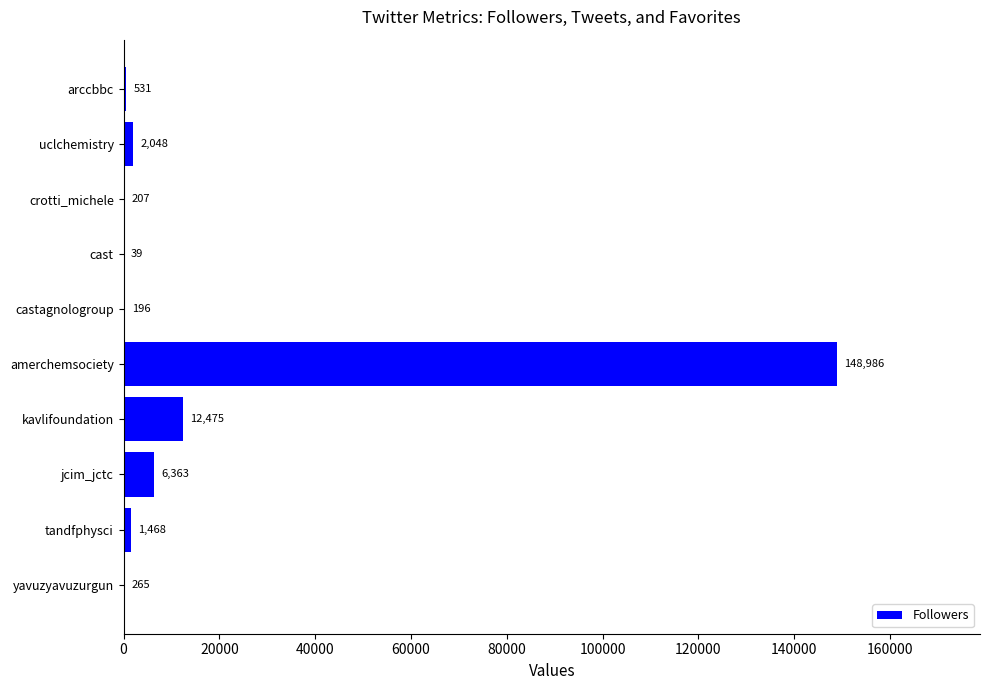

The chart shows a value of 265 at yavuzyavuzurgun. True or false?

True